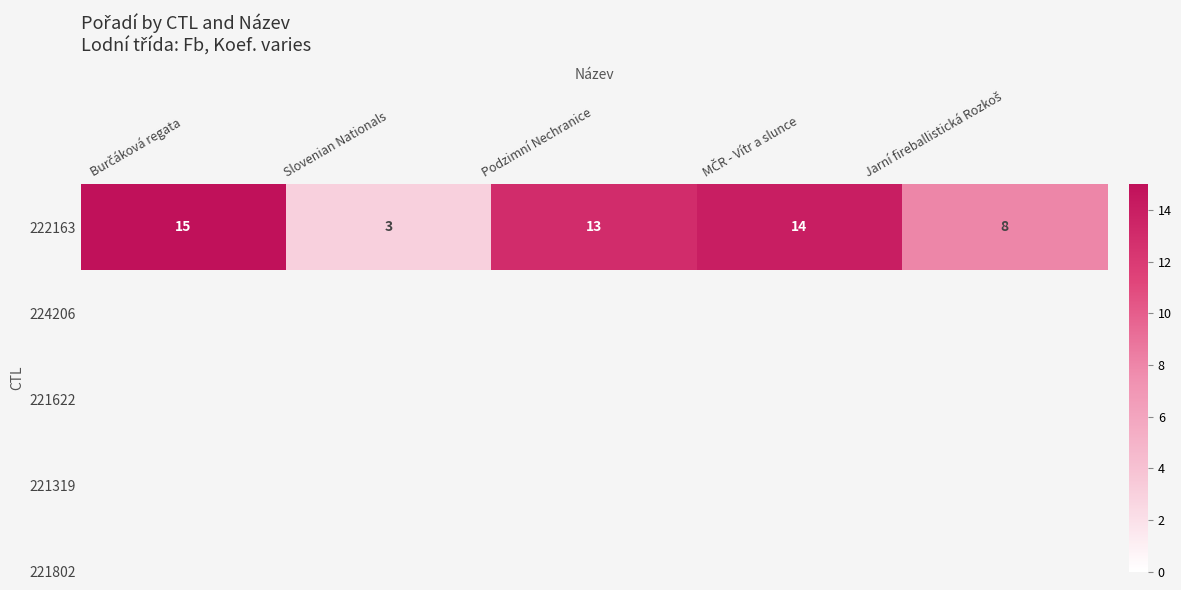

Is it true that the value at Jarní fireballistická Rozkoš is 11?

False